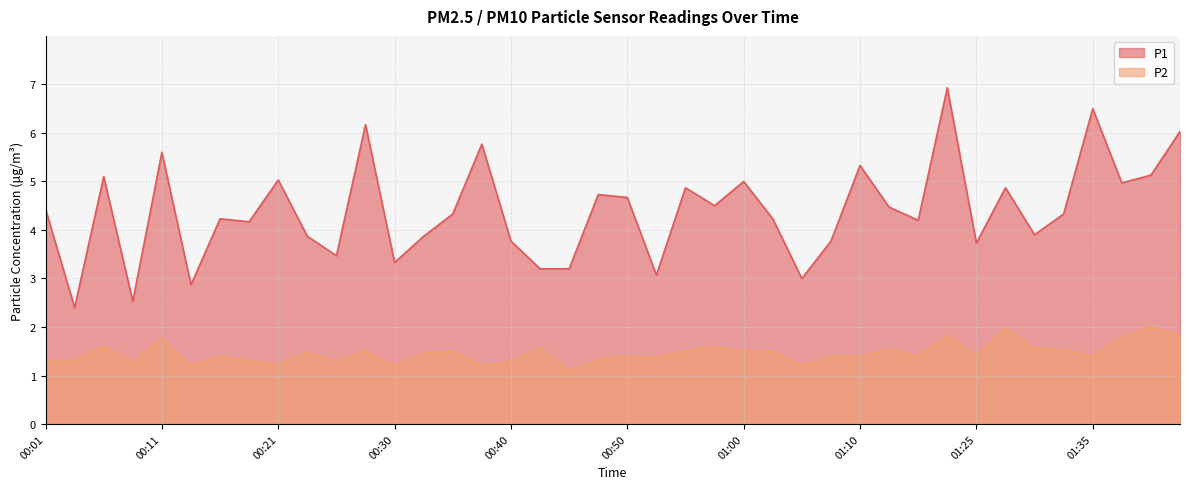

What is the greatest value displayed?

6.9